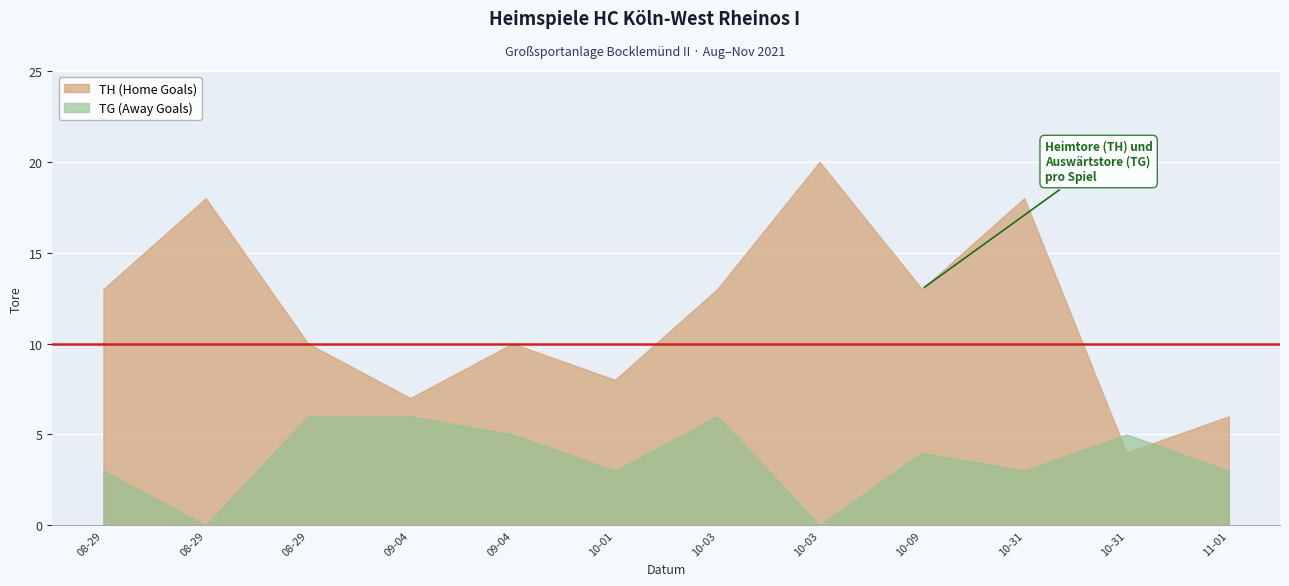

What is the sum of all TH (Home Goals) values?

140